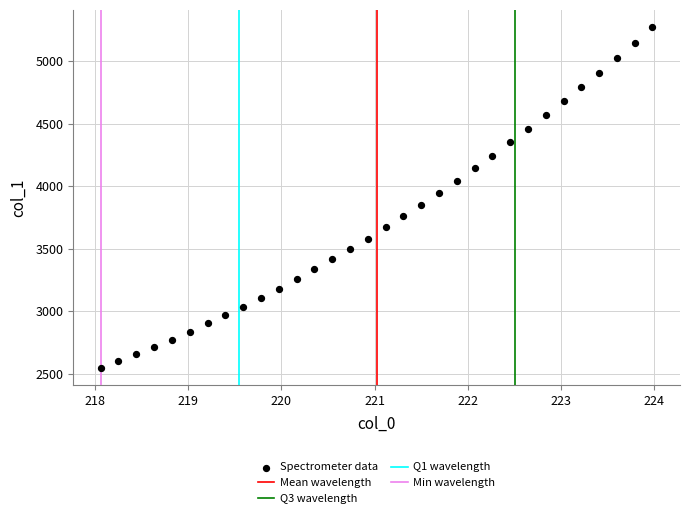

What is the range of Y values (max minus min)?

2730.5